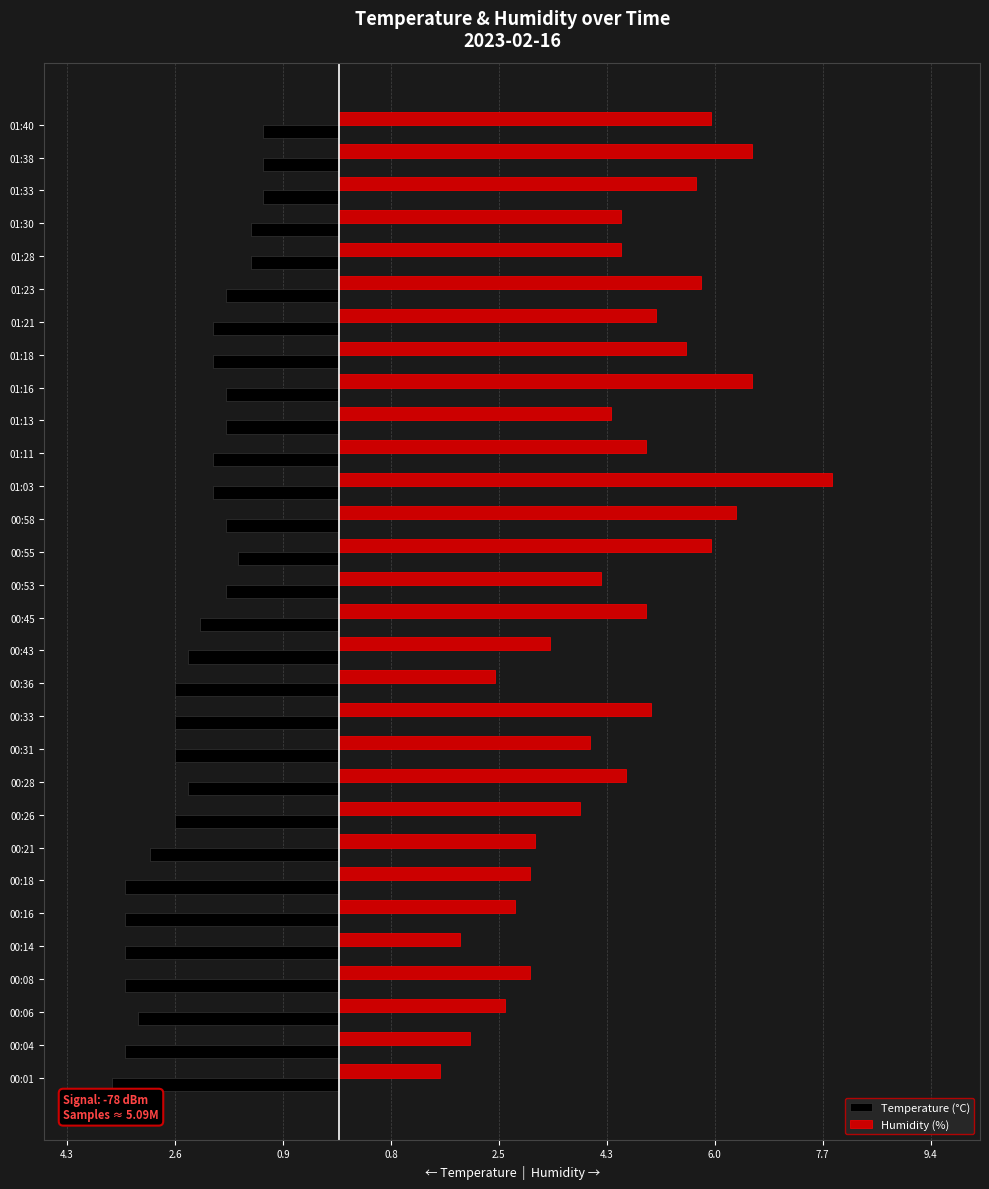

Reading left to right, what are all the values shown in this chart?

Temperature (°C): -3.6	-3.4	-3.2	-3.4	-3.4	-3.4	-3.4	-3.0	-2.6	-2.4	-2.6	-2.6	-2.6	-2.4	-2.2	-1.8	-1.6	-1.8	-2.0	-2.0	-1.8	-1.8	-2.0	-2.0	-1.8	-1.4	-1.4	-1.2	-1.2	-1.2
Humidity (%): 1.6	2.1	2.6	3.0	1.9	2.8	3.0	3.1	3.8	4.6	4.0	5.0	2.5	3.4	4.9	4.2	5.9	6.3	7.8	4.9	4.3	6.6	5.5	5.0	5.8	4.5	4.5	5.7	6.6	5.9